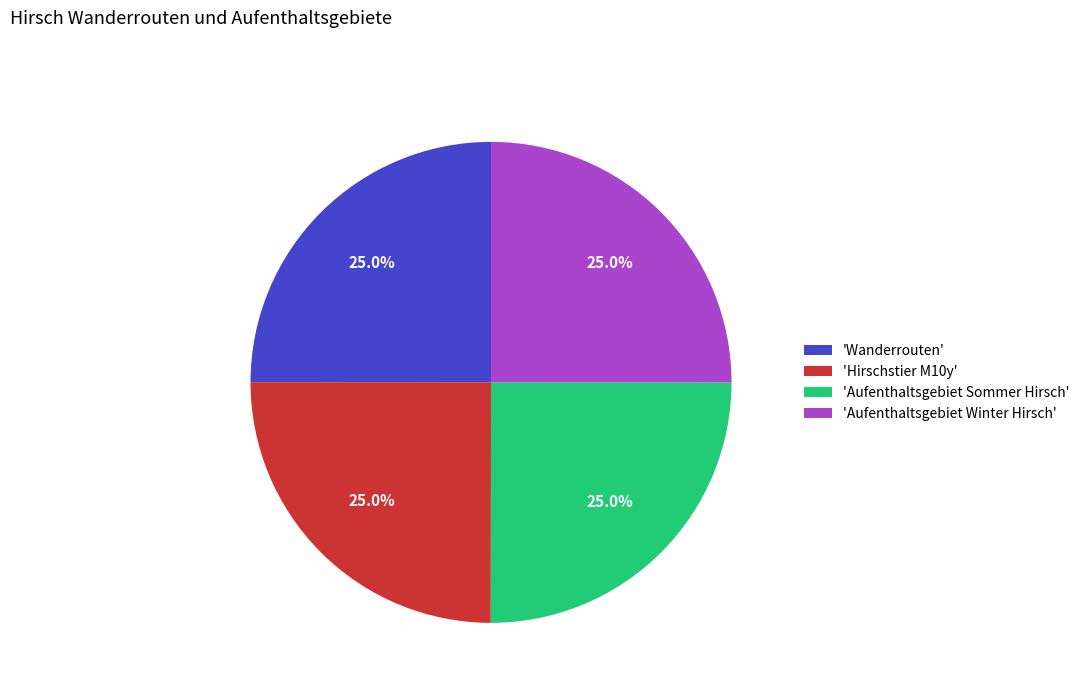

Does 'Wanderrouten' represent more than half of the total?

No